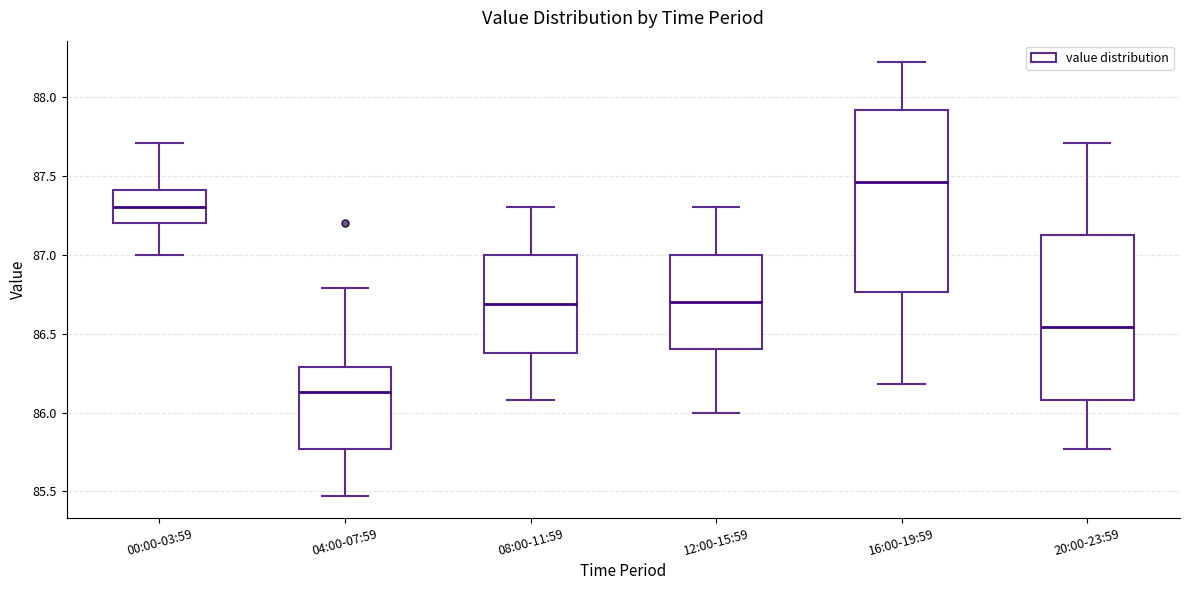

Comparing the boxes themselves (not the whiskers), which one is the tallest?

16:00-19:59